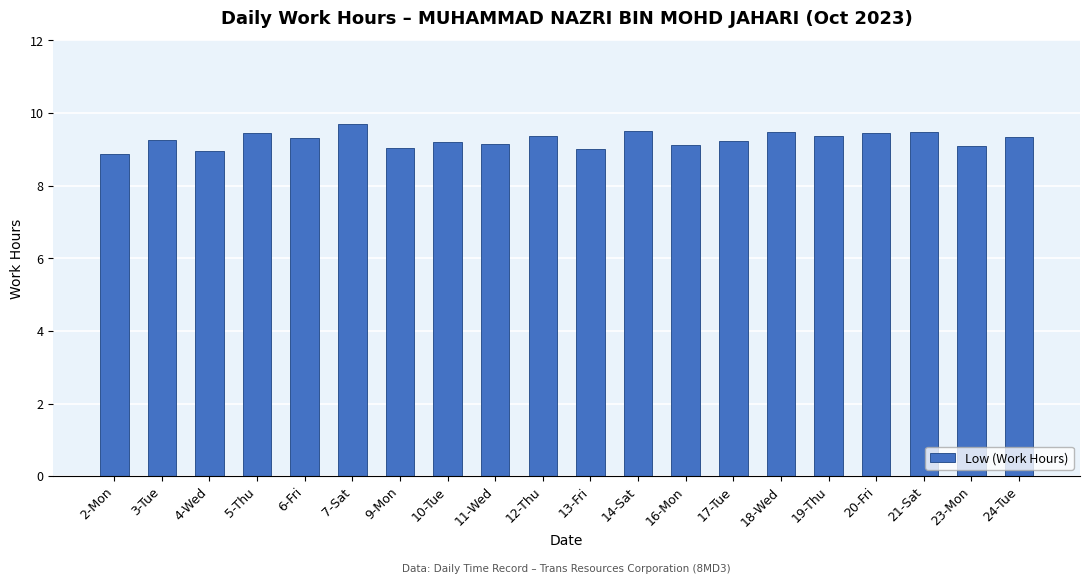

How many data points does each series have?

20